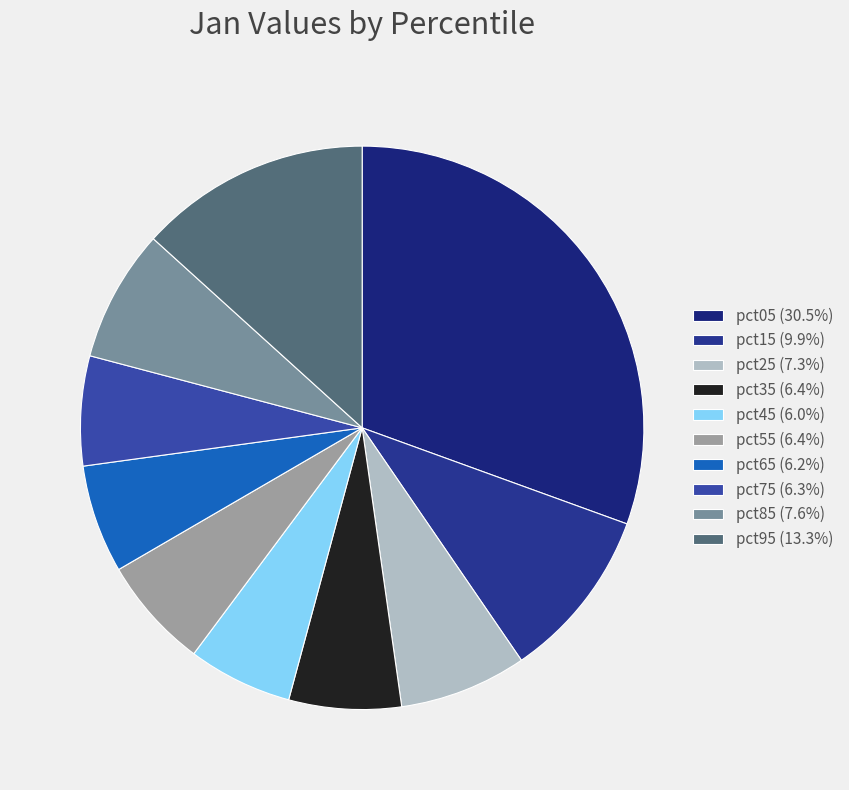

How many segments does this pie chart have?

10